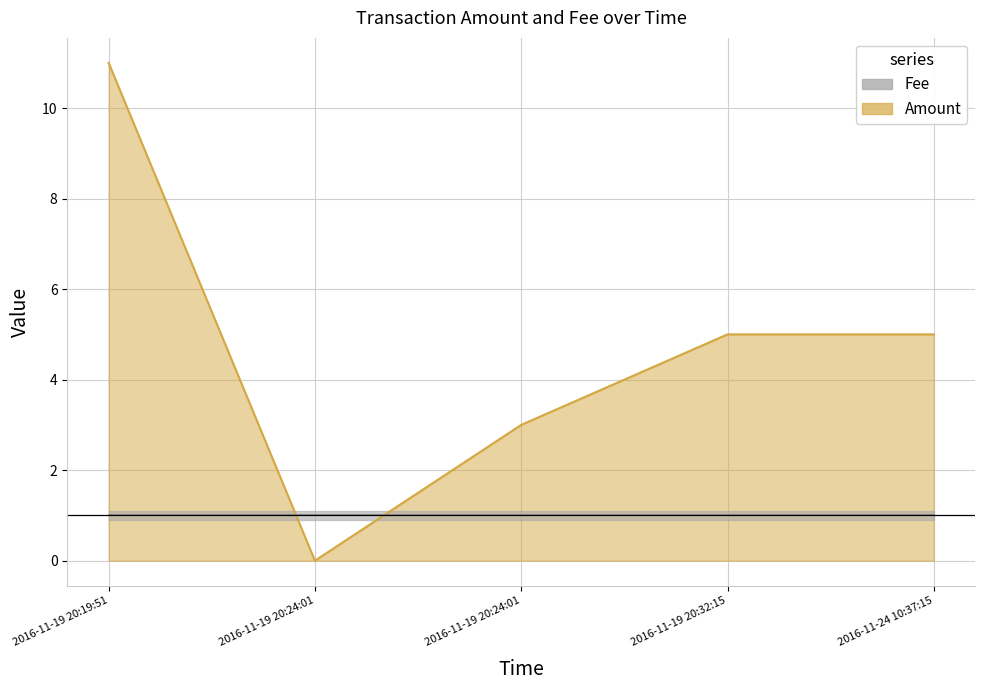

Rank the categories by value from lowest to highest.

2016-11-19 20:24:01, 2016-11-19 20:24:01, 2016-11-19 20:32:15, 2016-11-24 10:37:15, 2016-11-19 20:19:51